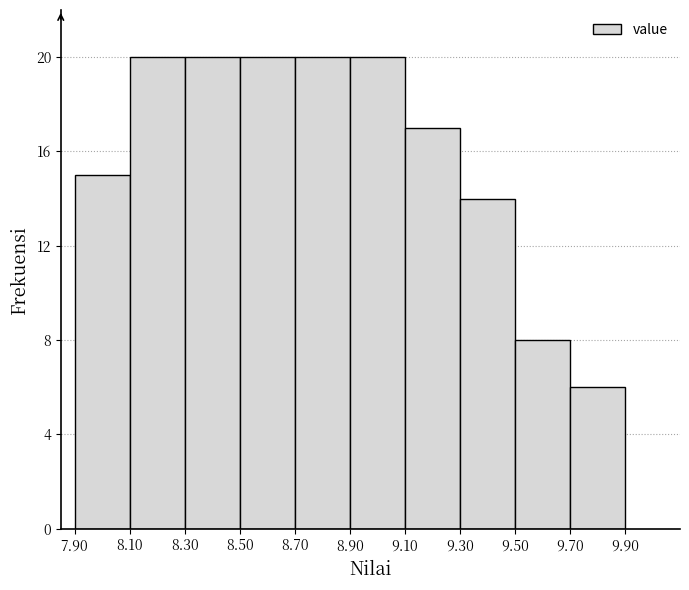

Reading left to right, transcribe this chart: for each bar, give the range it covers on the x-axis and its height. The values are not printed on the chart, so give them approximately, as read against the axis.

7.90 to 8.10: 15
8.10 to 8.30: 20
8.30 to 8.50: 20
8.50 to 8.70: 20
8.70 to 8.90: 20
8.90 to 9.10: 20
9.10 to 9.30: 17
9.30 to 9.50: 14
9.50 to 9.70: 8
9.70 to 9.90: 6